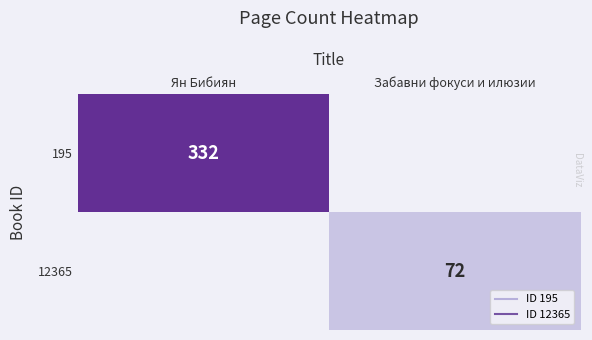

What is the spread (max minus min) of values at Забавни фокуси и илюзии?

72